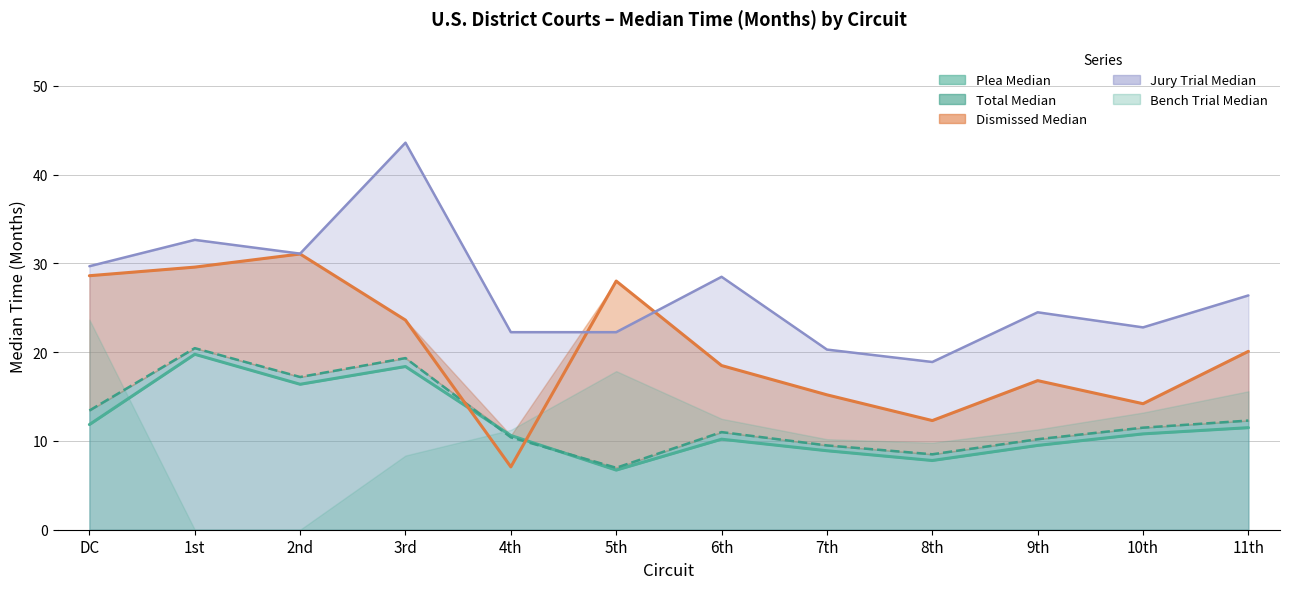

True or false: Plea Median and Jury Trial Median intersect in this chart.

False